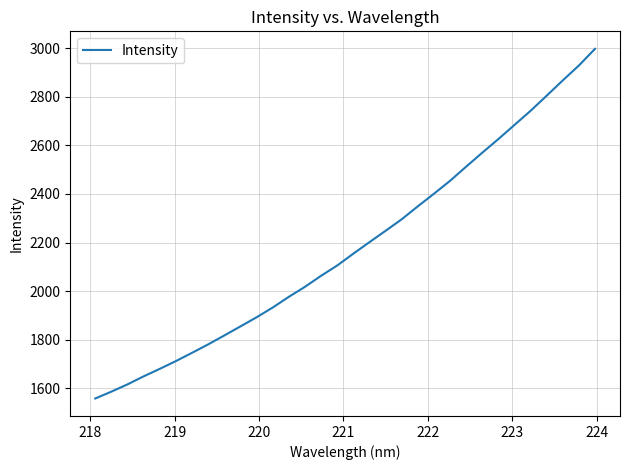

What is the smallest value displayed?

1558.2